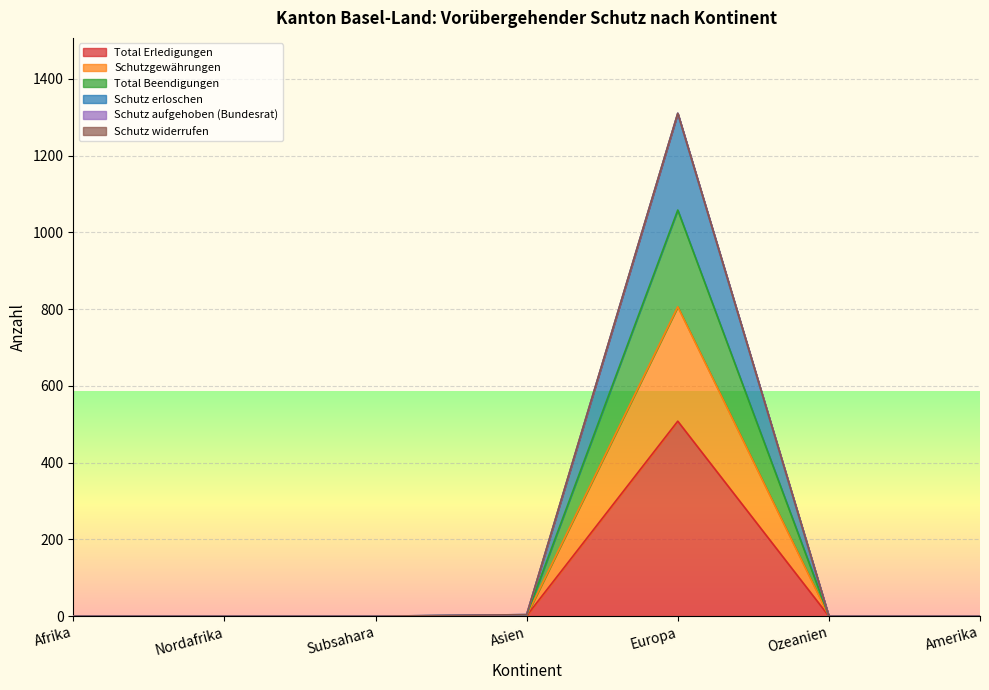

The value of Schutzgewährungen at Ozeanien is -866. True or false?

False